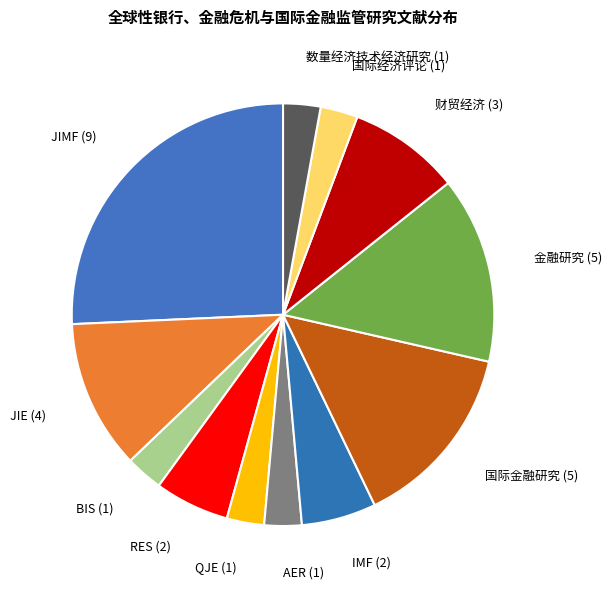

True or false: RES accounts for 6% of the total.

True